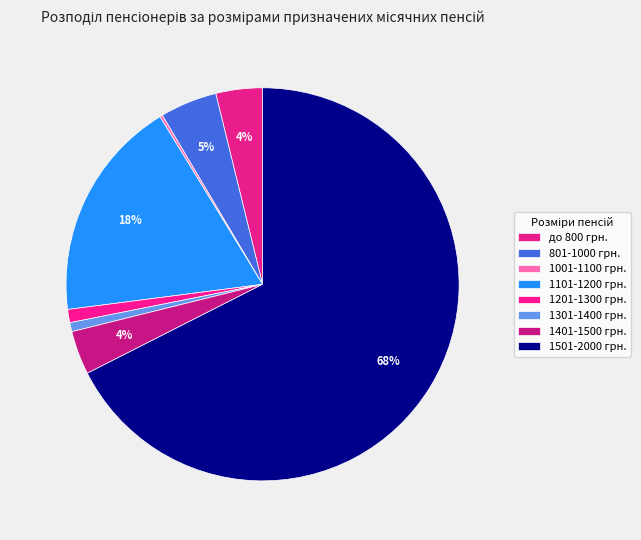

Combined, what portion of the pie is до 800 грн. and 1401-1500 грн.?

7.4%